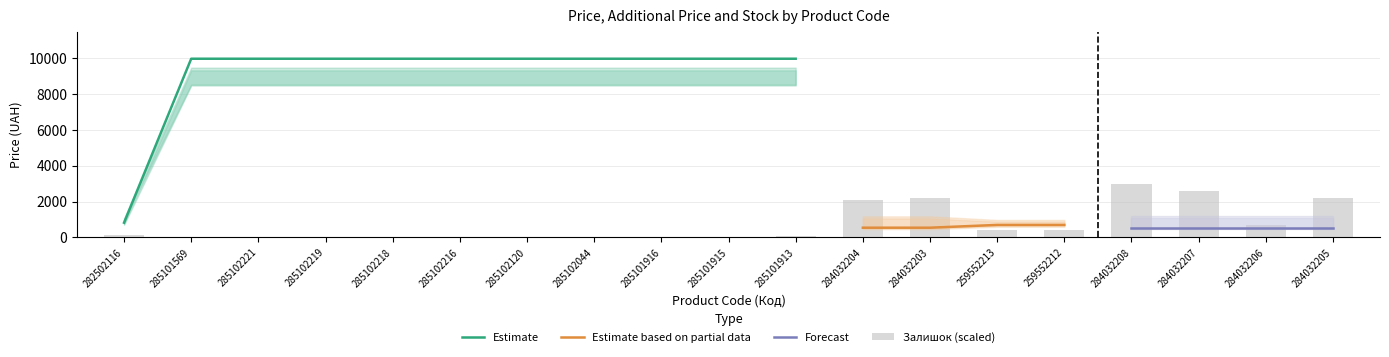

What is the label of the 12th bar from the right?

285102044